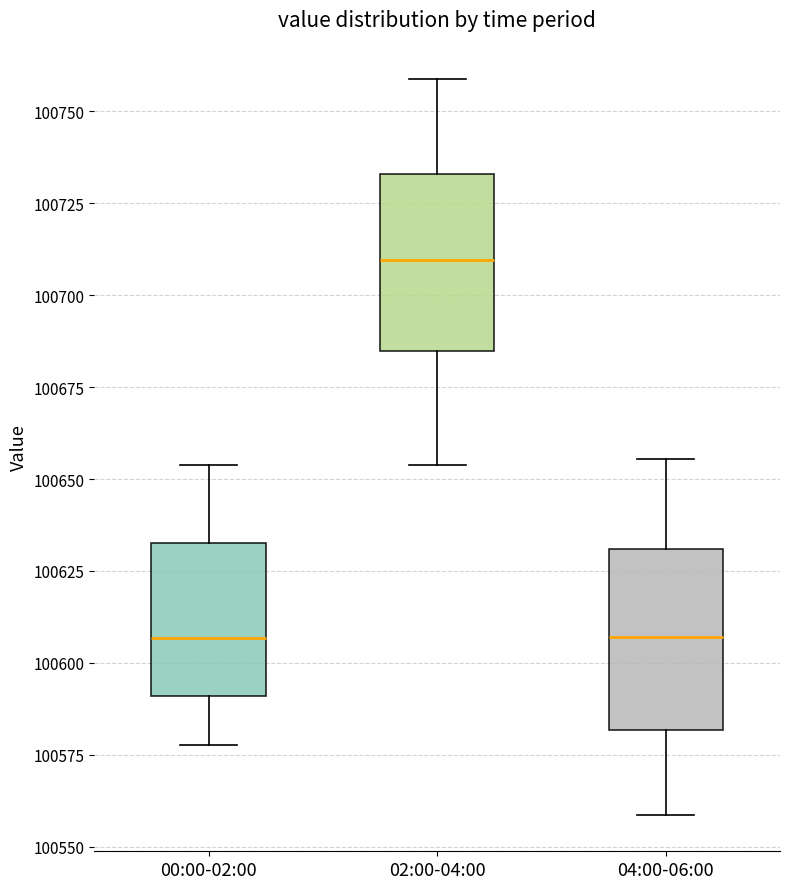

Reading left to right, transcribe this box plot: for each box, give where its median line is, the range the box spans, and where its two whiskers end, as read against the y-axis. The values are not printed on the chart, so give them approximately, as read against the axis.

00:00-02:00: median 100605, box 100590 to 100635, whiskers 100580 to 100655
02:00-04:00: median 100710, box 100685 to 100735, whiskers 100655 to 100760
04:00-06:00: median 100605, box 100580 to 100630, whiskers 100560 to 100655